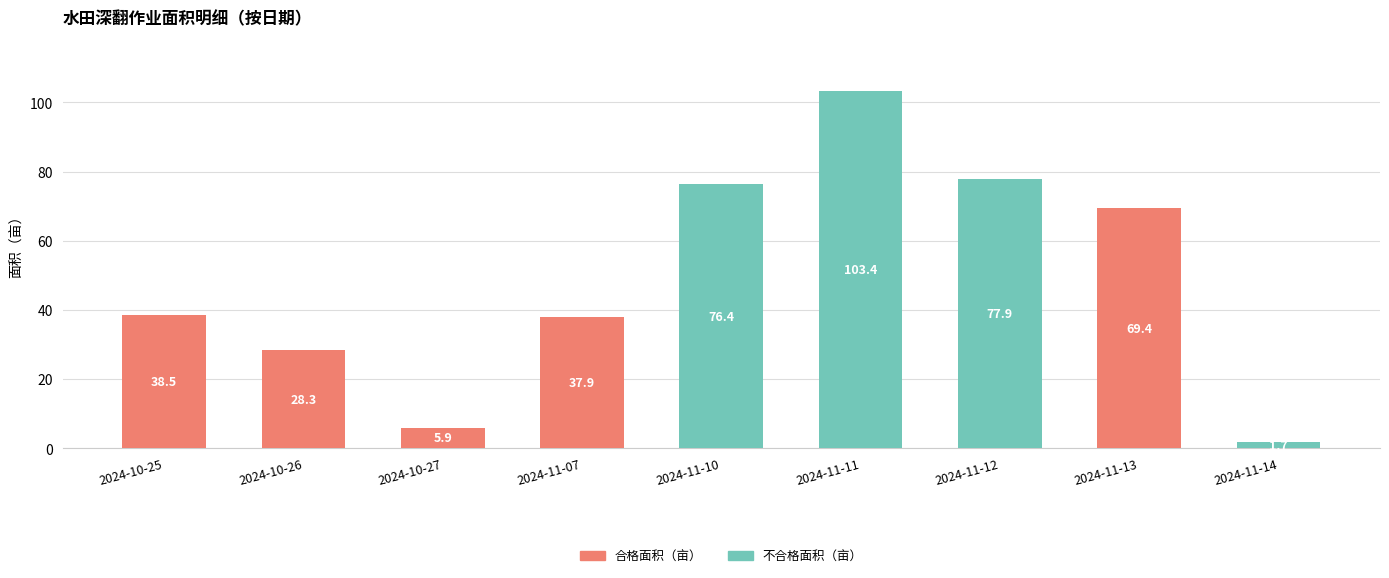

Does the chart contain stacked bars?

Yes